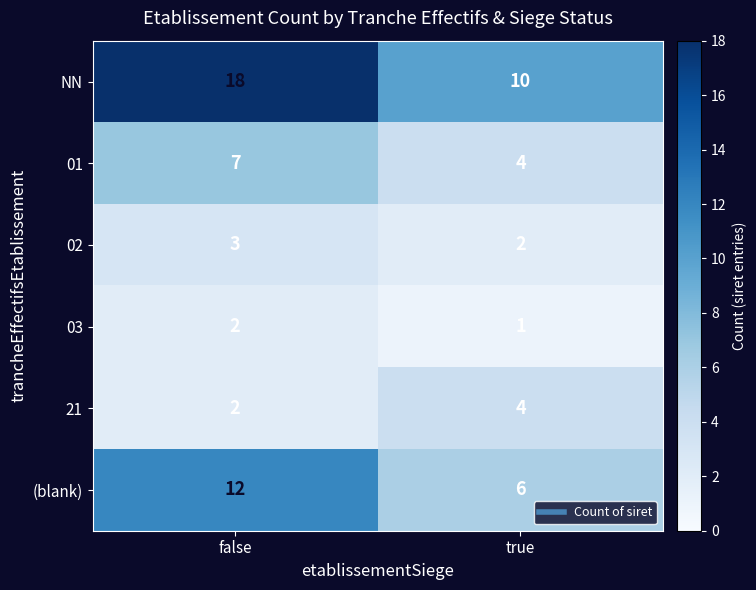

Read the (blank) value at false.

12